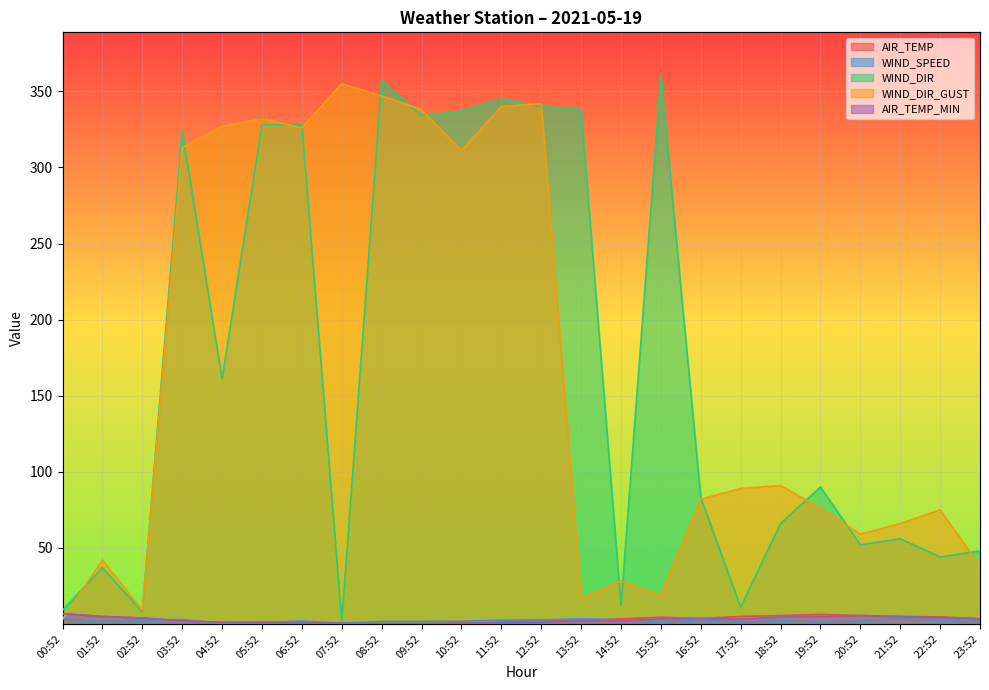

True or false: WIND_DIR_GUST and AIR_TEMP_MIN intersect in this chart.

True